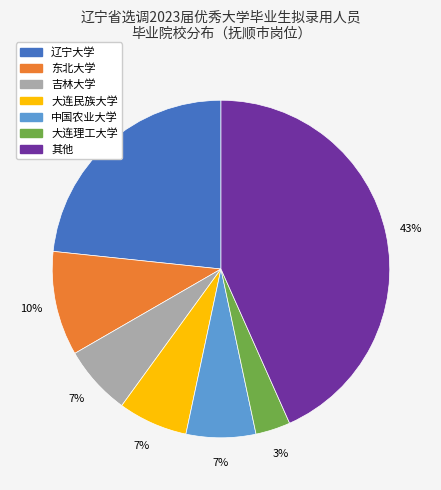

Is there any slice that represents more than half of the pie?

No